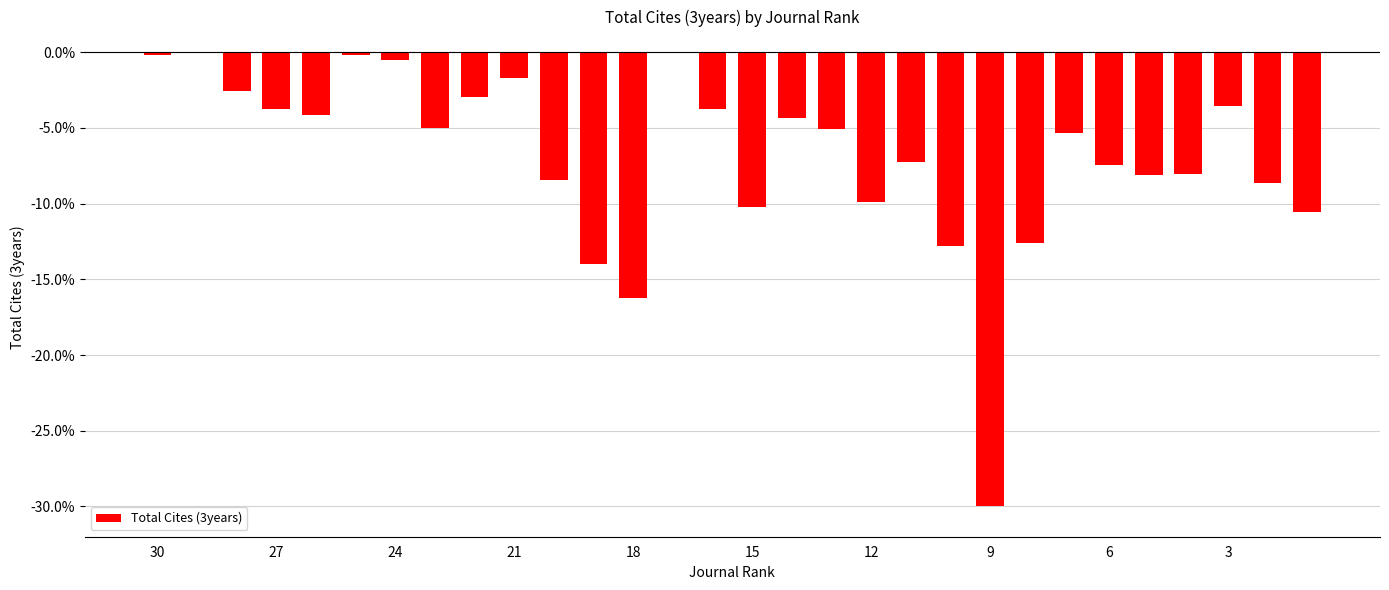

What is the difference between the second highest and second lowest values?

16.2